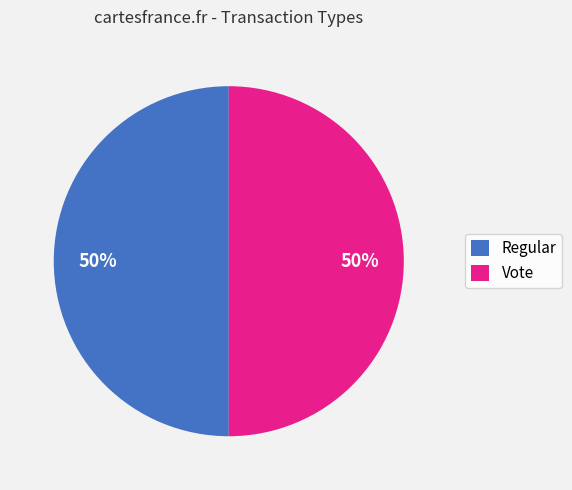

Combined, do Regular and Vote account for over 50%?

Yes